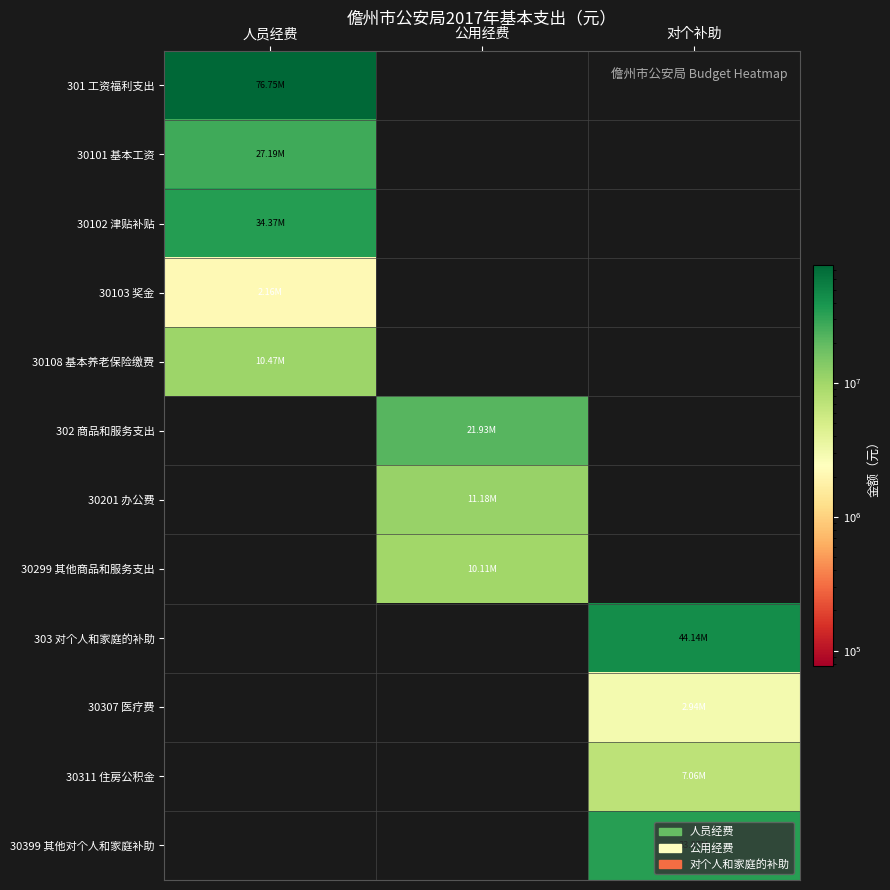

At which category does the chart reach its peak across all series?

人员经费